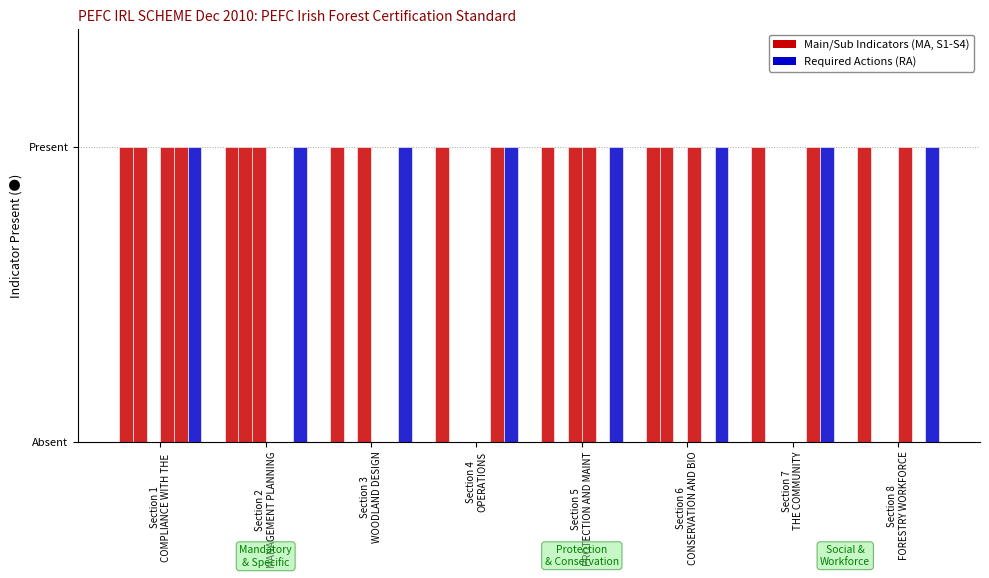

The S4 series shows 0 at Section 8
FORESTRY WORKFORCE. True or false?

True